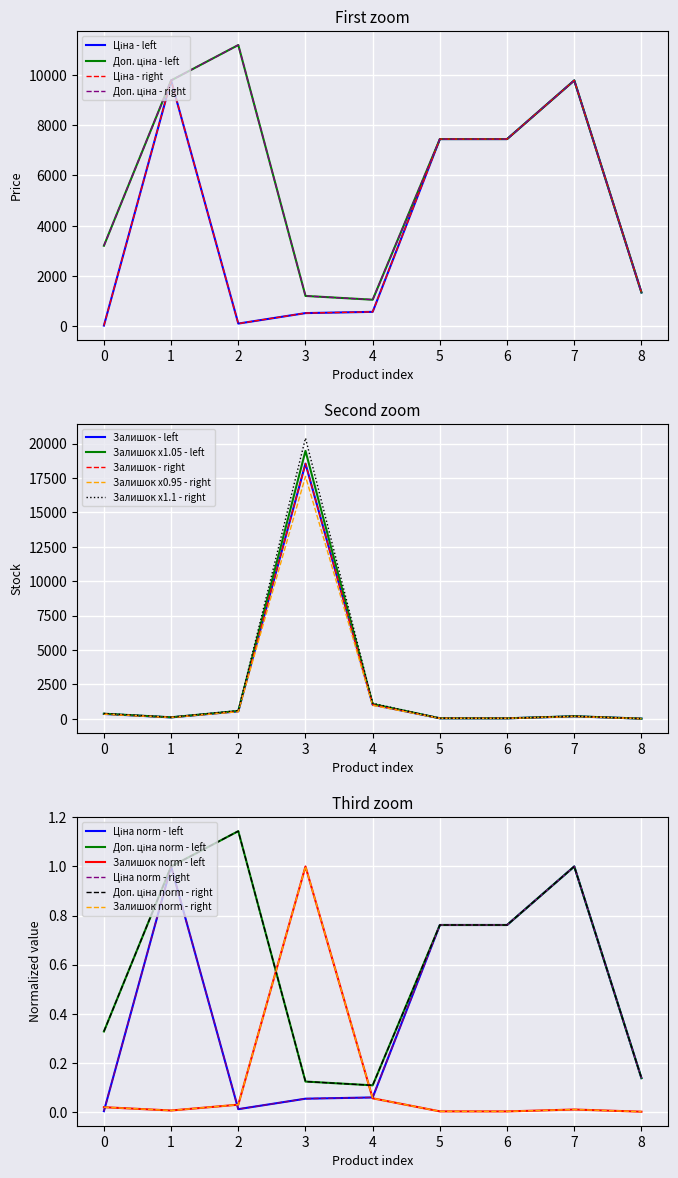

How many values in the Доп. ціна series exceed 7444?

5